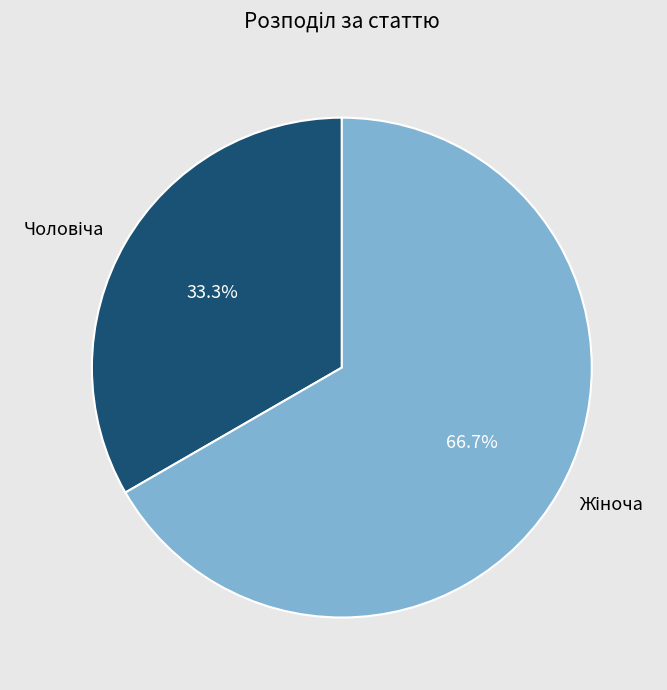

Is there a majority slice in this chart?

Yes